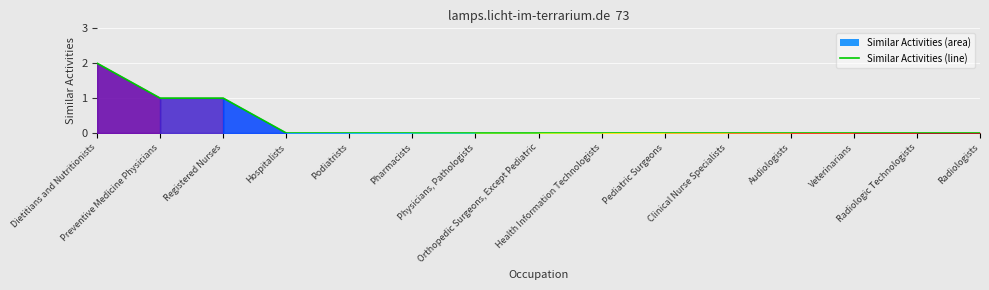

Does the chart have visible grid lines?

Yes